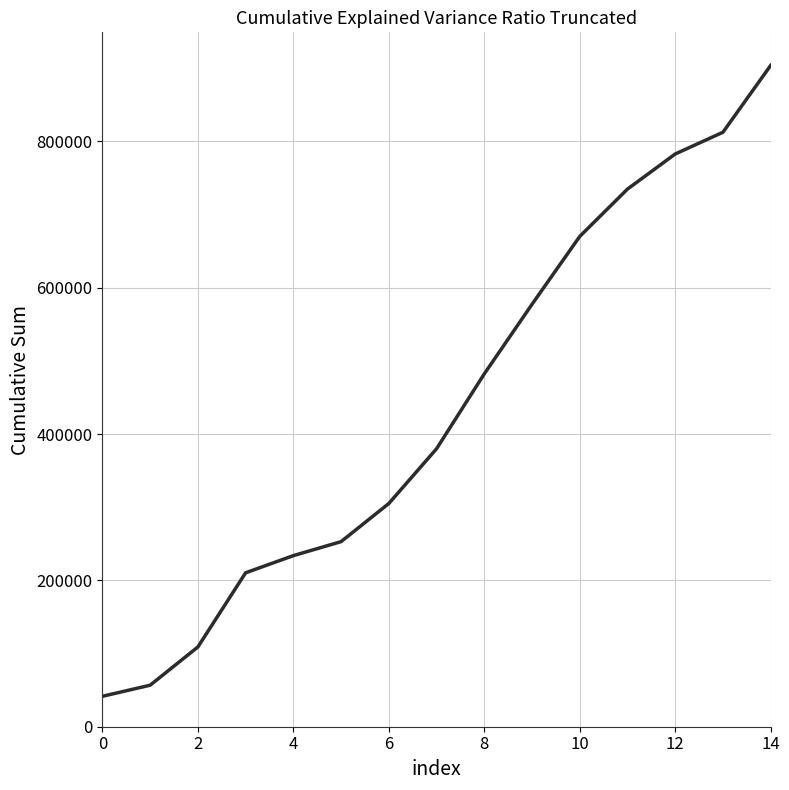

What is the smallest value displayed?

41565